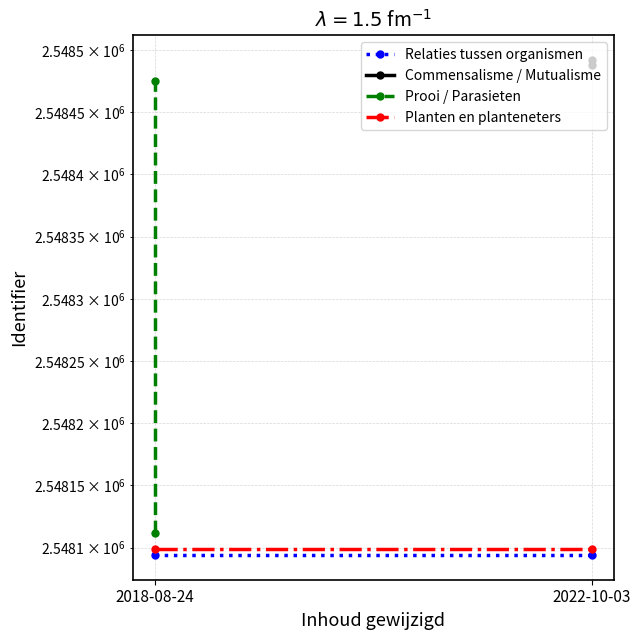

Rank the categories by Commensalisme / Mutualisme value from lowest to highest.

2022-10-03, 2022-10-03